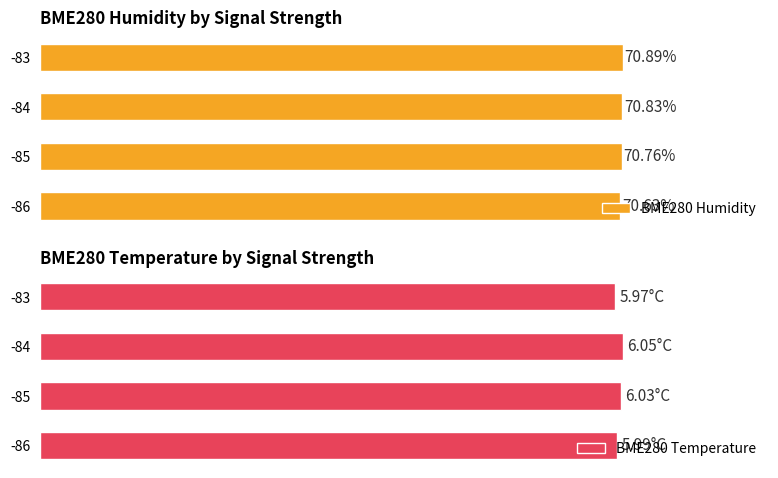

True or false: BME280 Humidity has a value of 116.4 at -86.

False